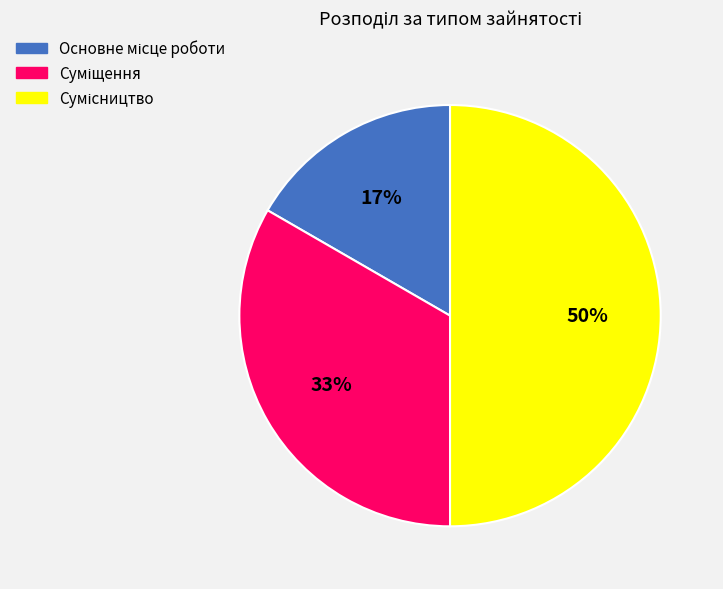

To the nearest percent, what is the average slice percentage?

33%